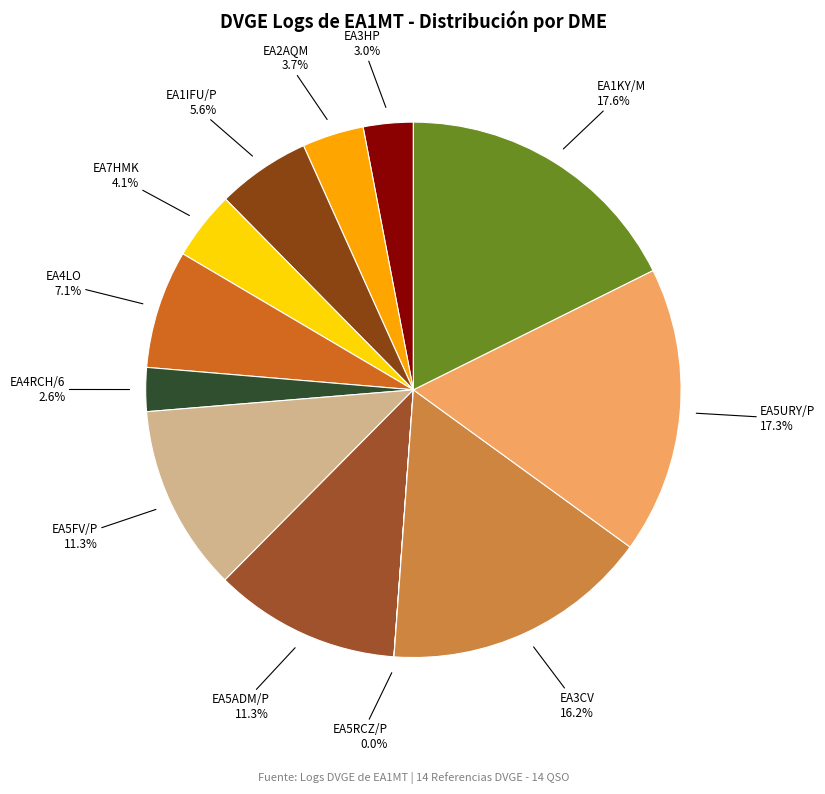

Which category has the biggest portion of the pie?

EA1KY/M